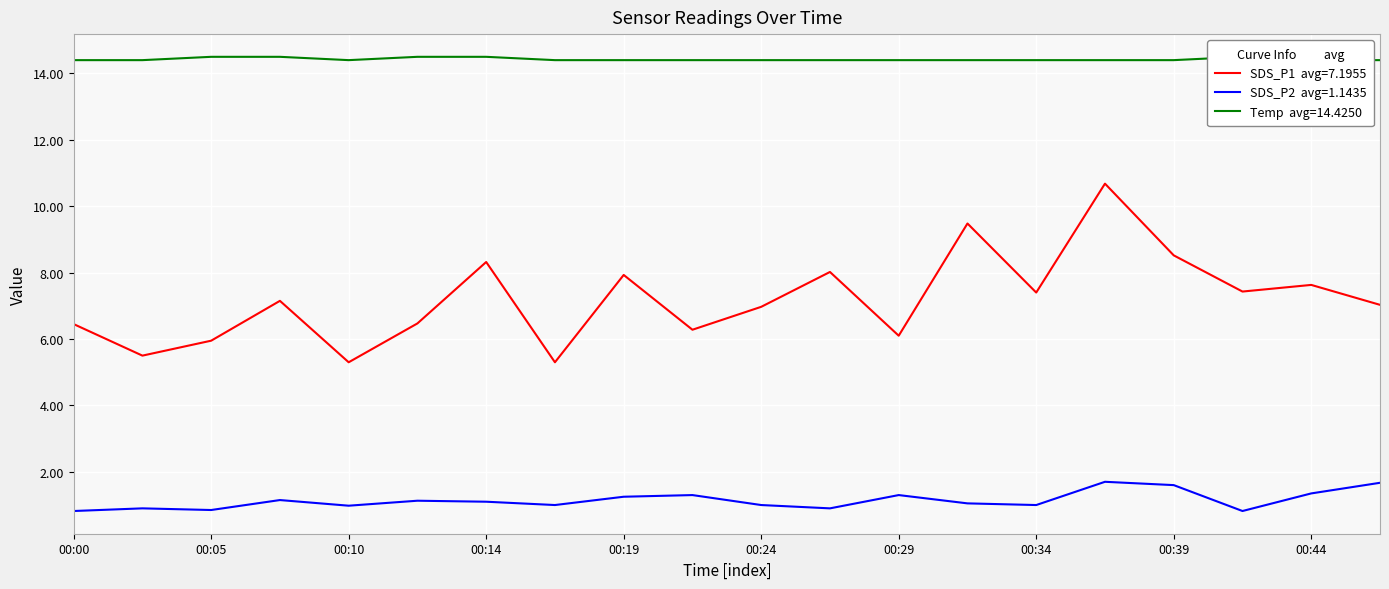

What is the minimum value for Temp?

14.4